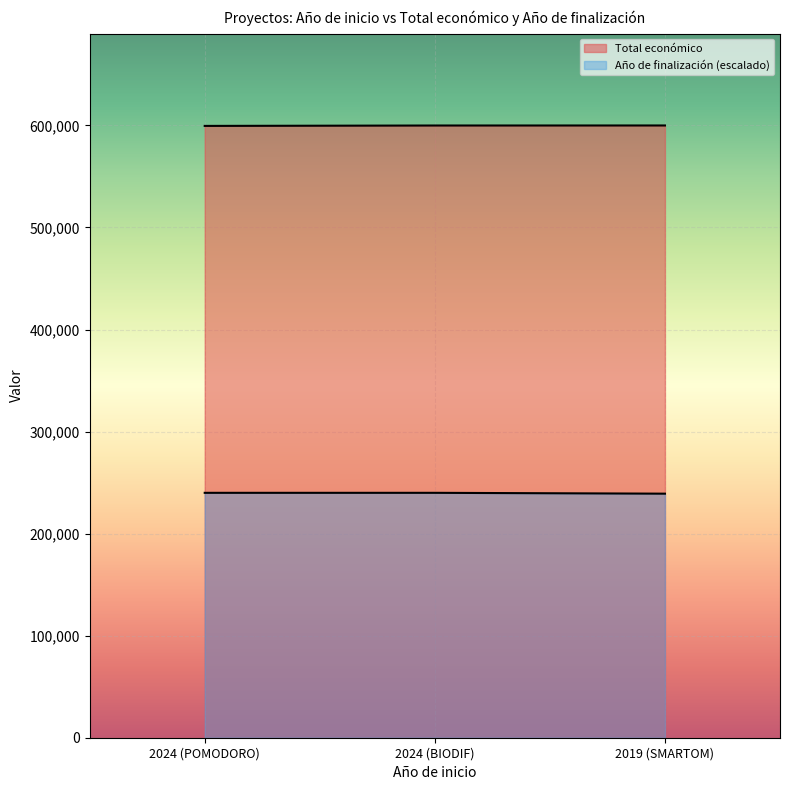

What is the difference between the Año de finalización values at 2024 (BIODIF) and 2019 (SMARTOM)?

828.8